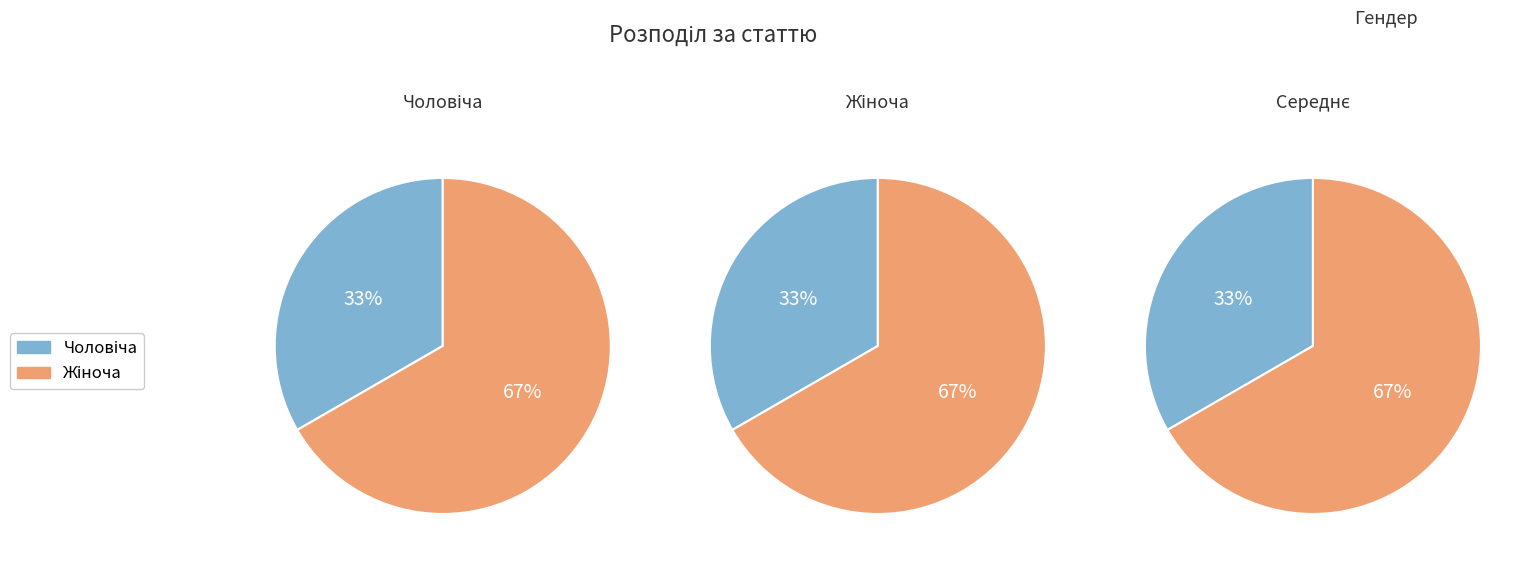

How many slices are in this pie chart?

2